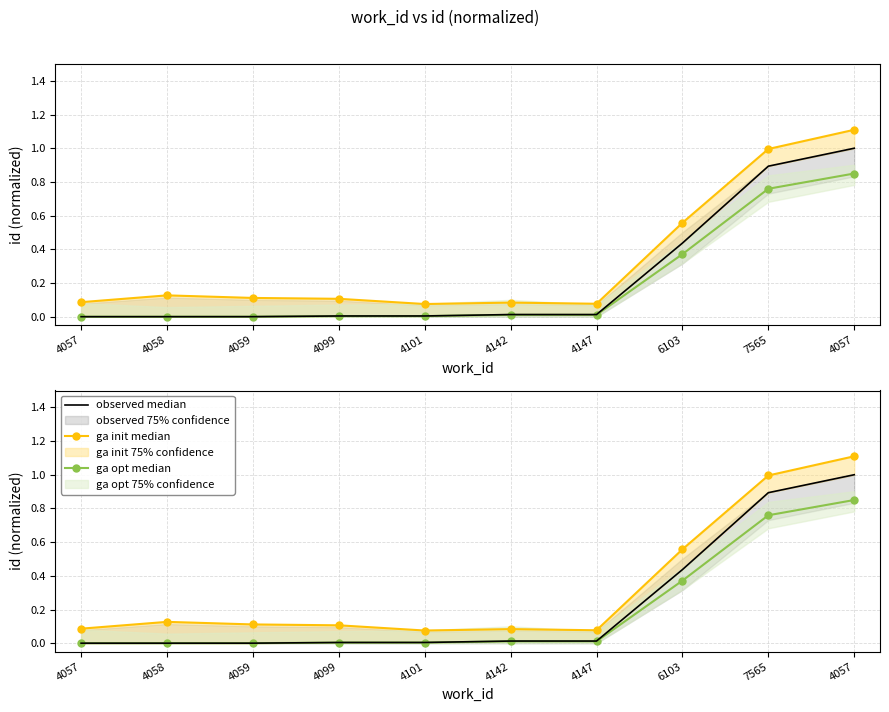

Where is the first local minimum for ga init median?

4101